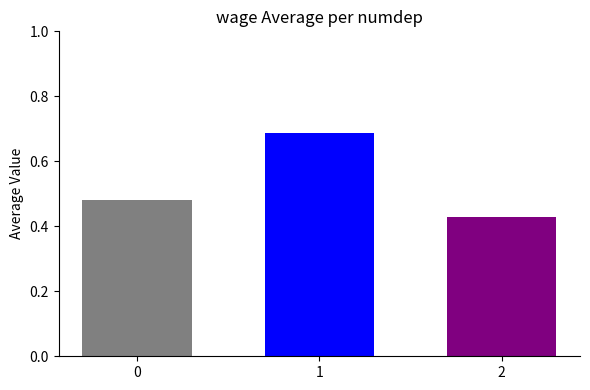

The value at 2 is 0.7. True or false?

False